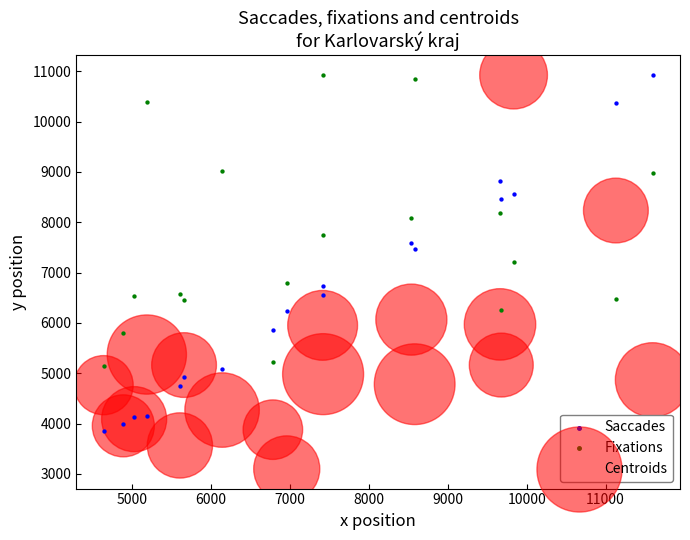

Which series reaches the minimum Y coordinate?

Centroids